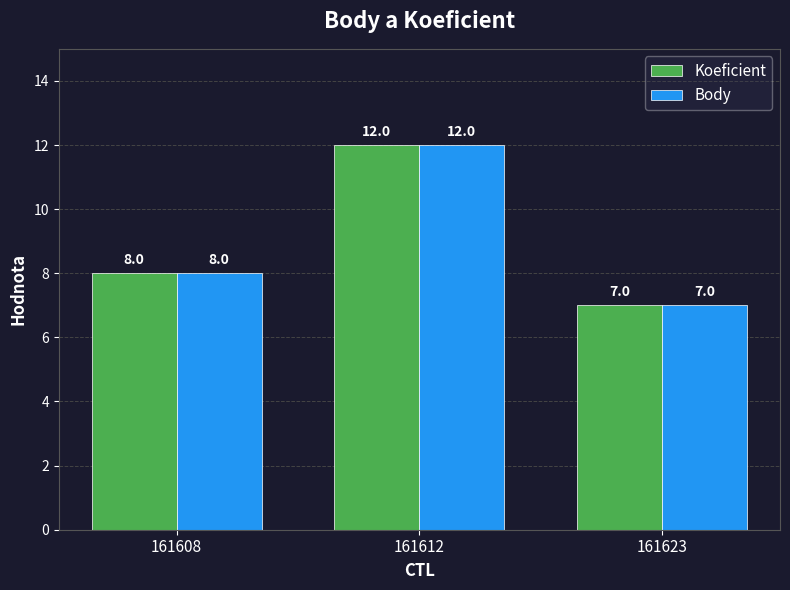

Count the Body values in the range 7 to 12.

3